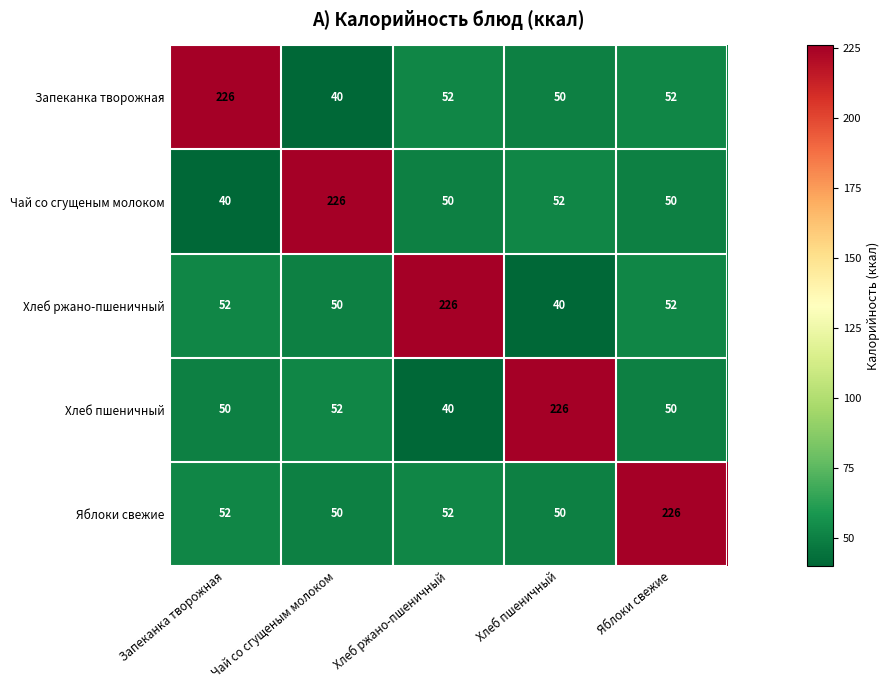

What is the total value across all series at Чай со сгущеным молоком?

418